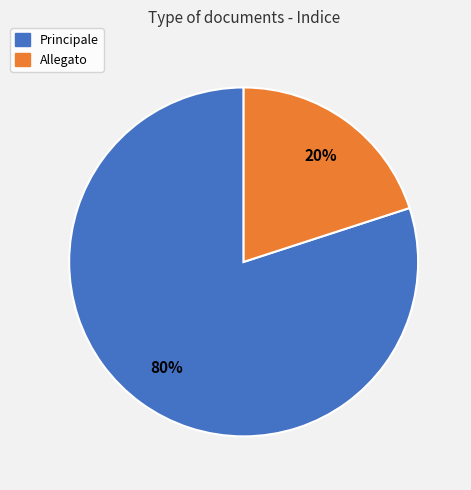

Between Principale and Allegato, which is larger?

Principale